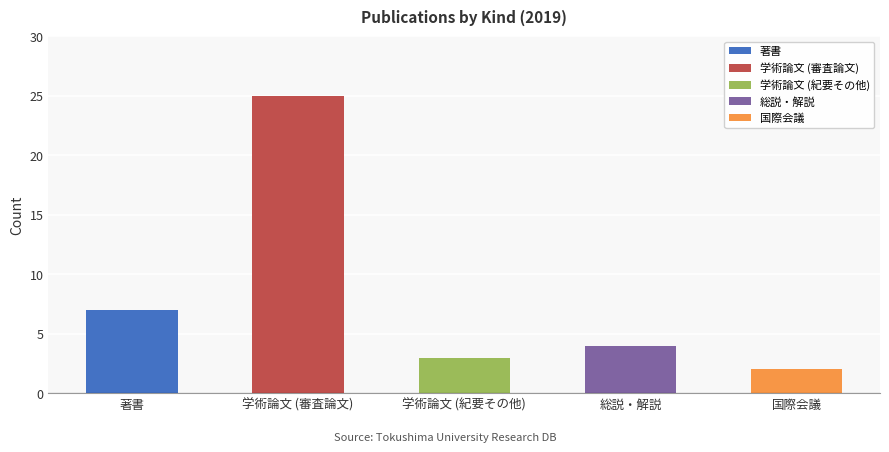

Which series has the widest spread of values?

学術論文 (審査論文)